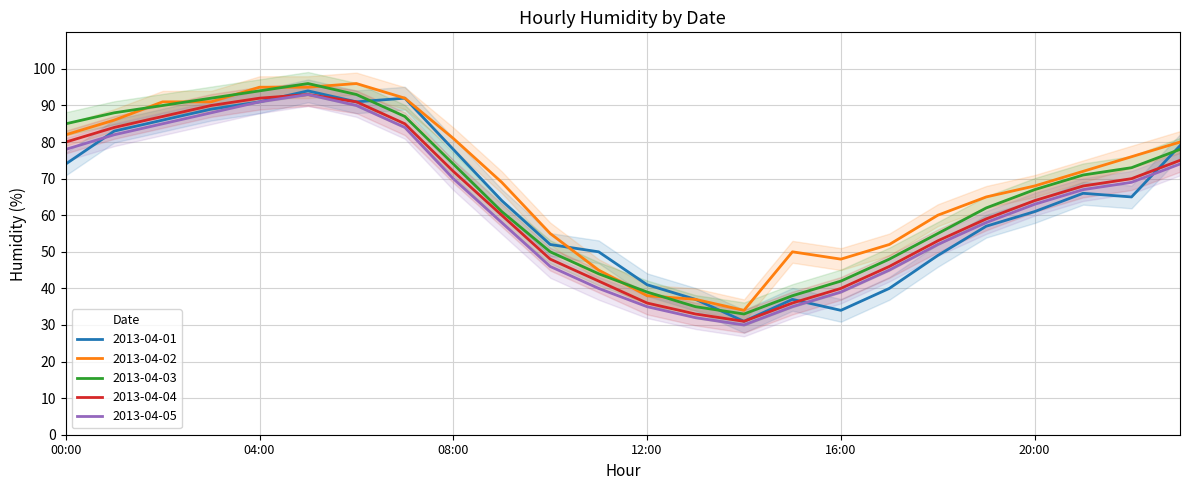

True or false: 2013-04-05 and 2013-04-04 intersect in this chart.

False